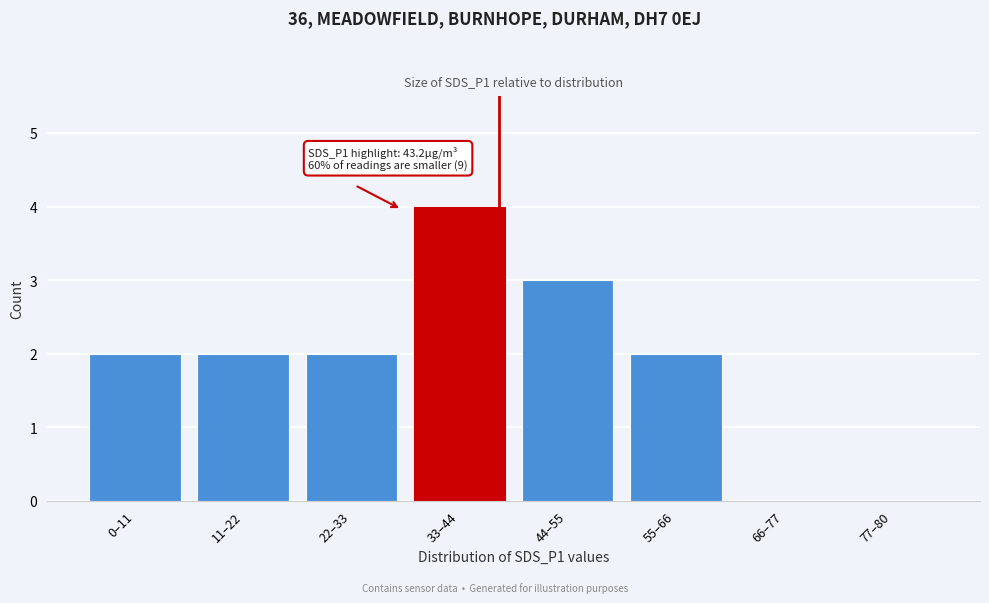

Reading left to right, extract all data points from this chart.

0–11=2	11–22=2	22–33=2	33–44=4	44–55=3	55–66=2	66–77=0	77–80=0